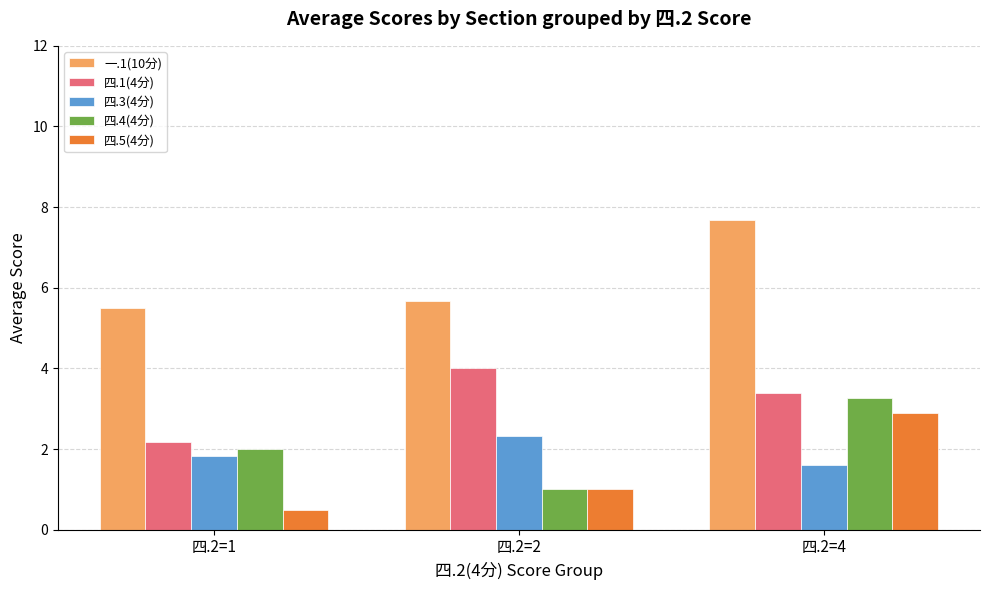

Which category has the lowest value in the 一.1(10分) series?

四.2=1